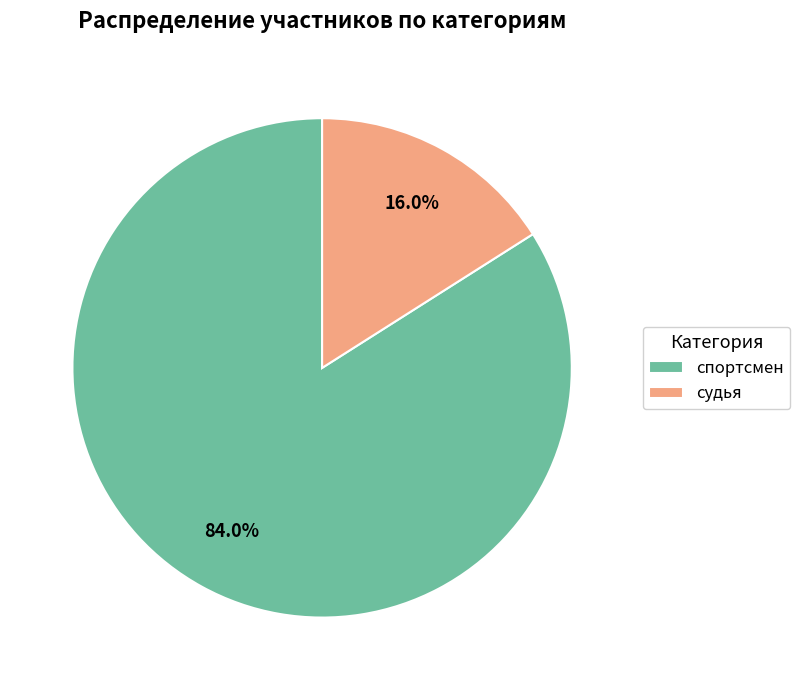

To the nearest percent, what is the difference between the largest and smallest slice percentages?

68%